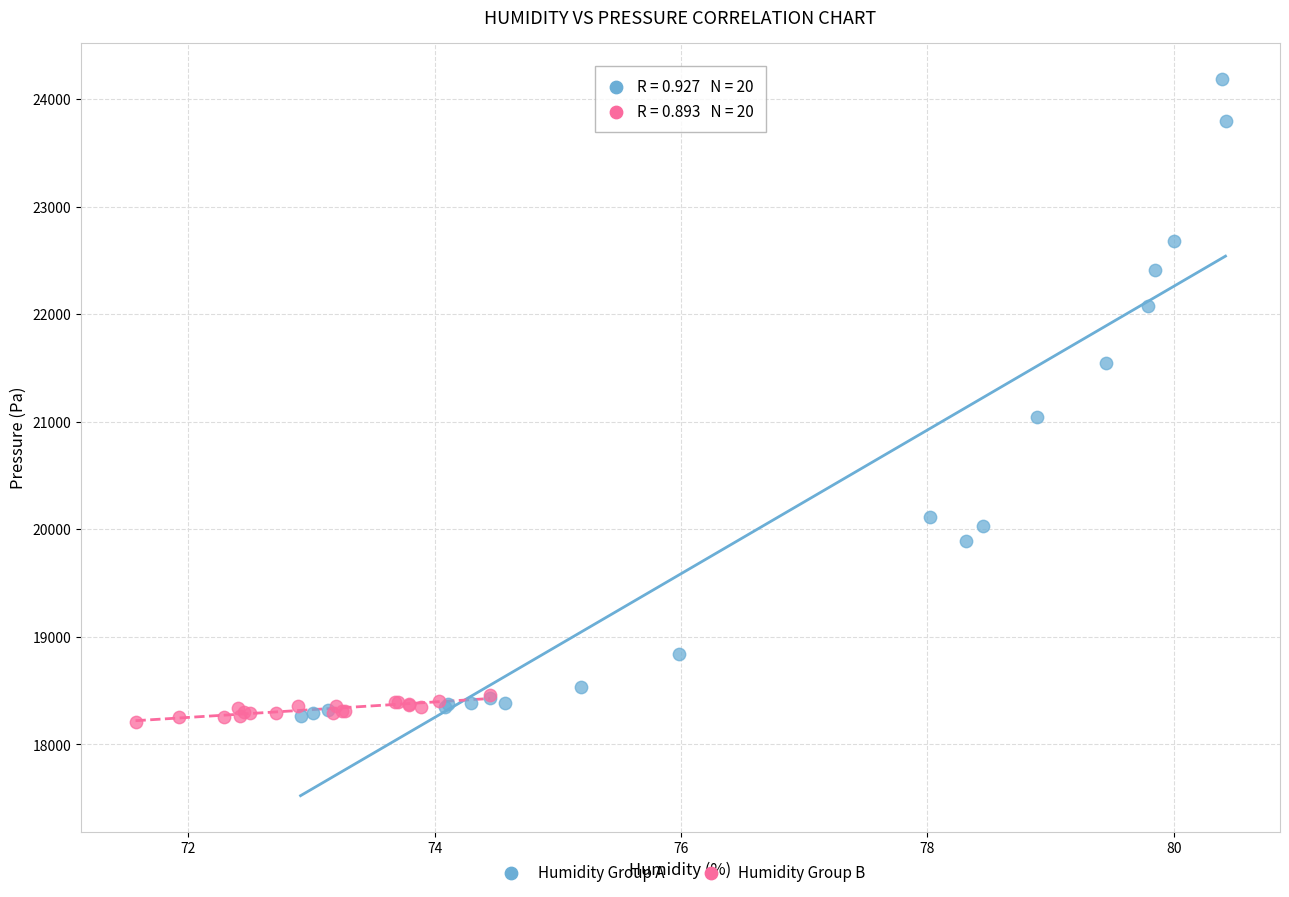

Which series has the largest Y range (max minus min)?

Humidity Group A